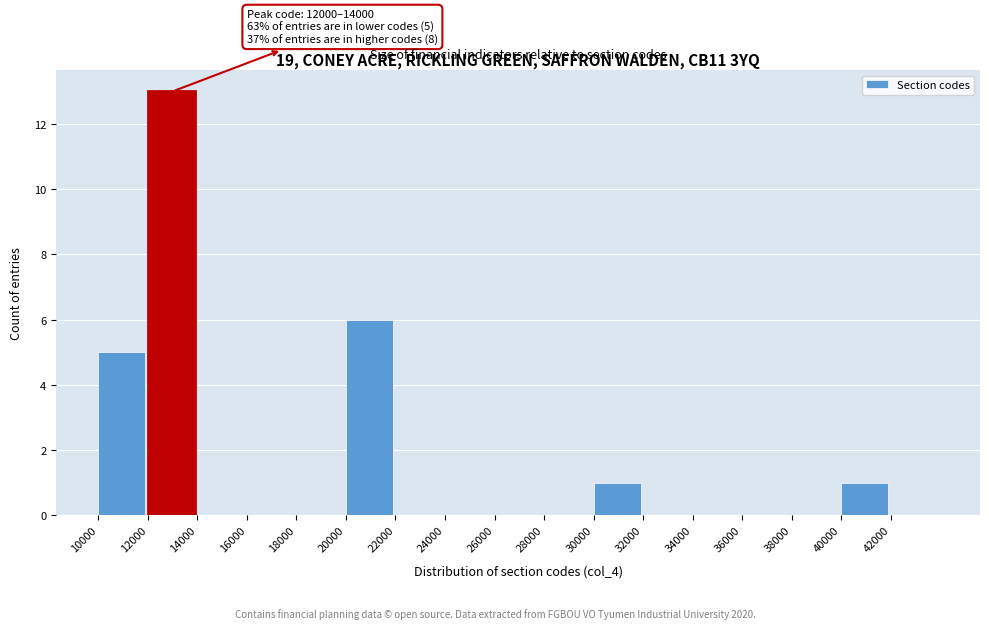

Over which range of the x-axis is the bar tallest?

12000 to 14000